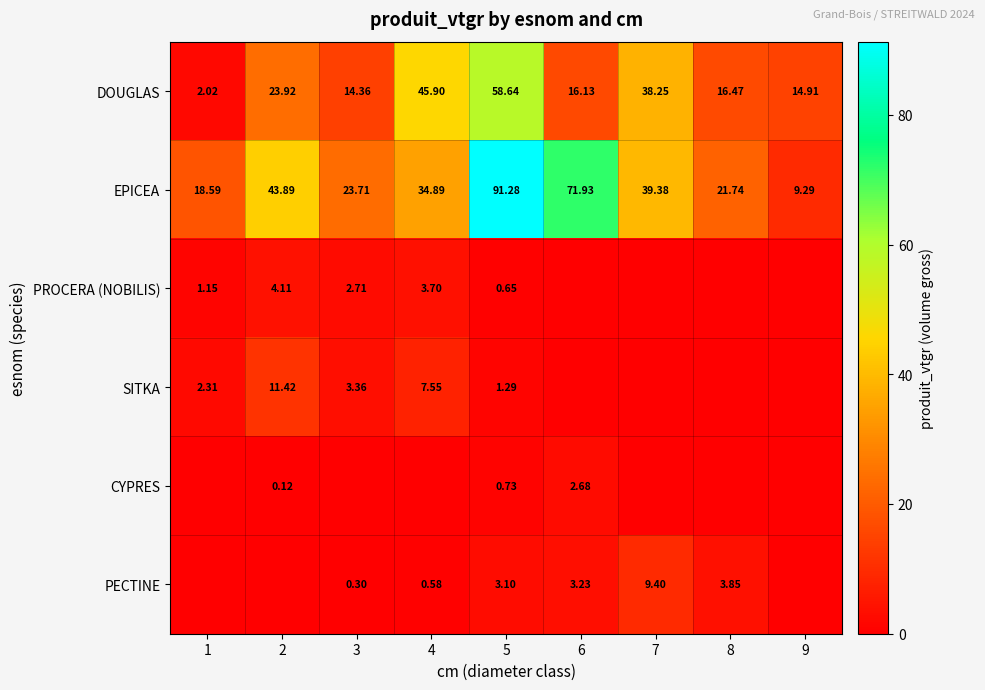

Which category has the lowest value across all series?

6